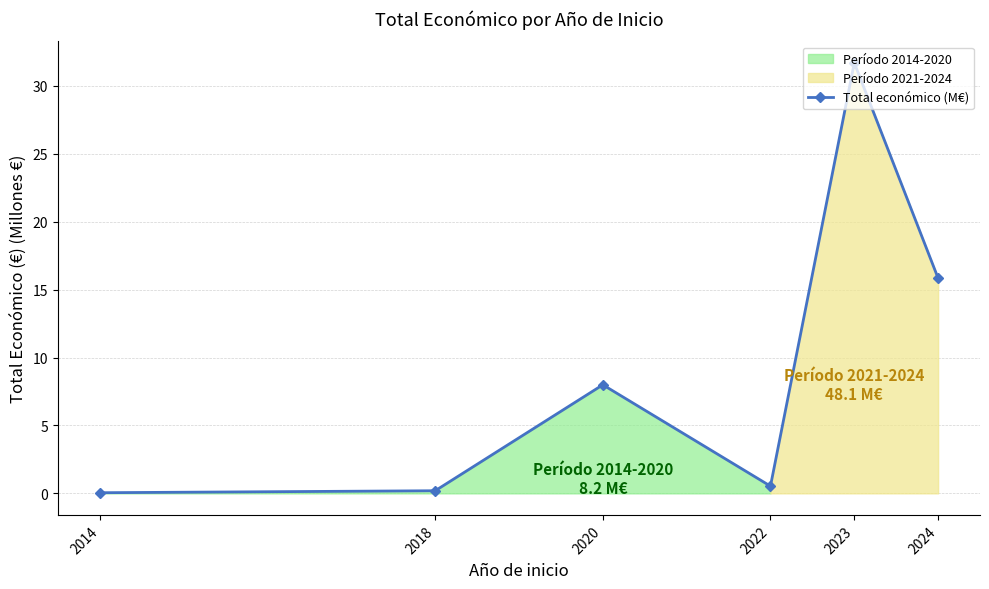

Where is the first local maximum?

2020